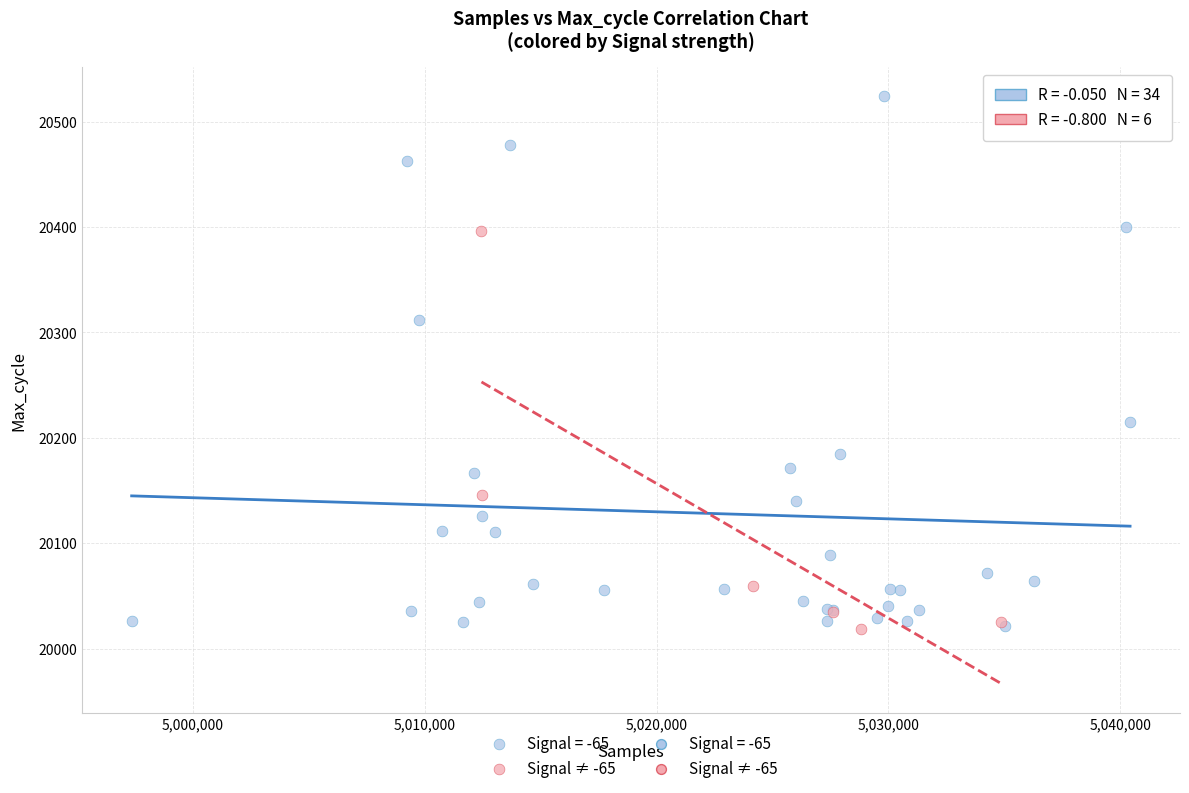

Which series reaches the maximum Y coordinate?

Signal = -65